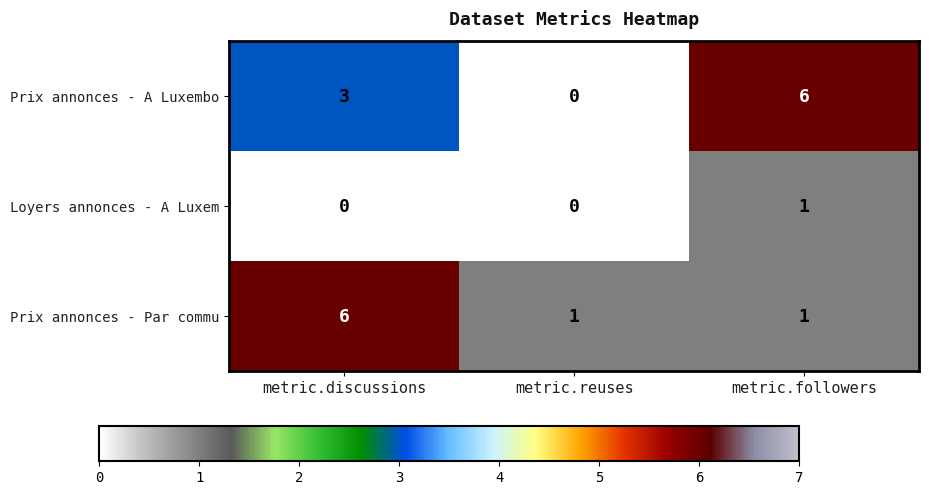

What is the maximum value for Prix annonces - Par commu?

6